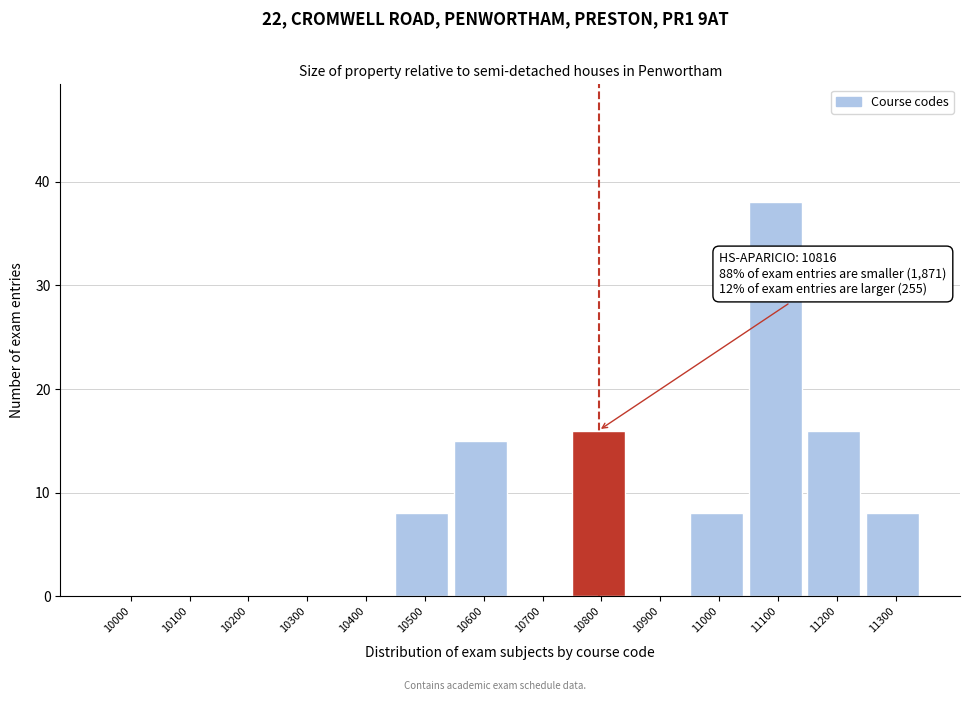

Reading left to right, what are all the values shown in this chart?

10000=0	10100=0	10200=0	10300=0	10400=0	10500=8	10600=15	10700=0	10800=16	10900=0	11000=8	11100=38	11200=16	11300=8